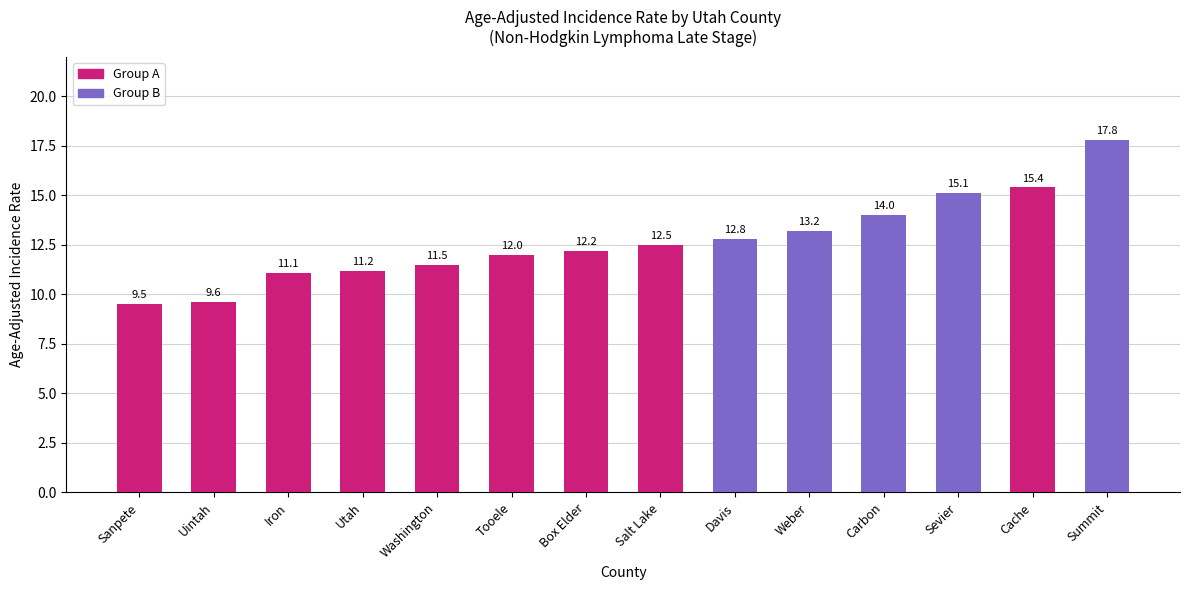

What is the label of the 5th bar from the right?

Weber